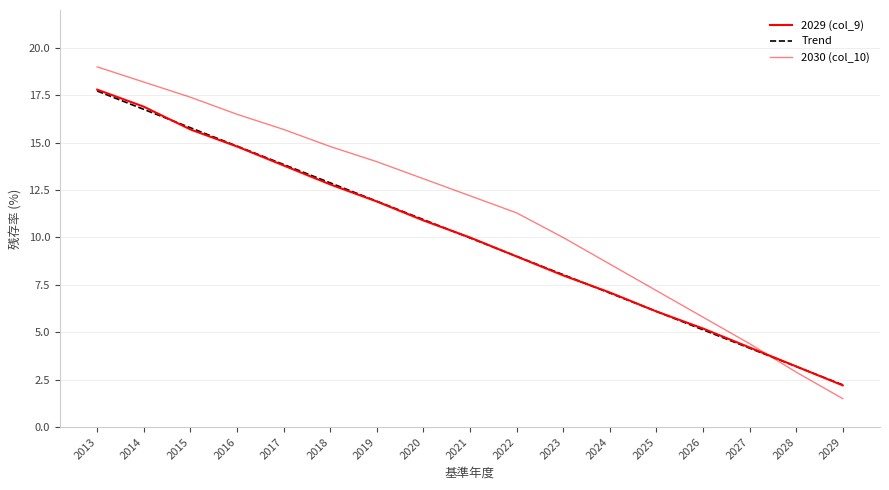

What is the difference between the highest and lowest values at 2019?

2.1